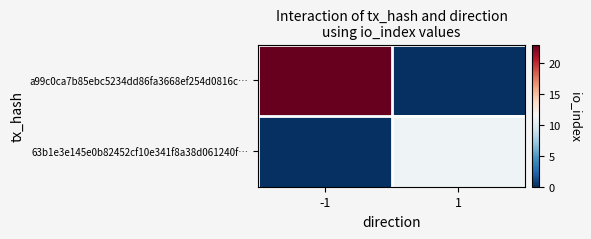

Reading right to left, extract all data points from this chart.

a99c0ca7b85ebc5234dd86fa3668ef254d0816c…: 1=0	-1=23
63b1e3e145e0b82452cf10e341f8a38d061240f…: 1=11	-1=0